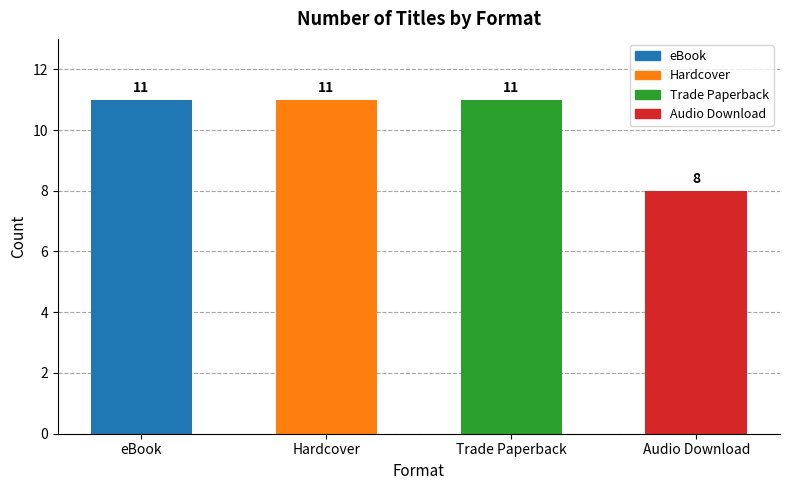

What is the difference between the maximum and minimum values?

3